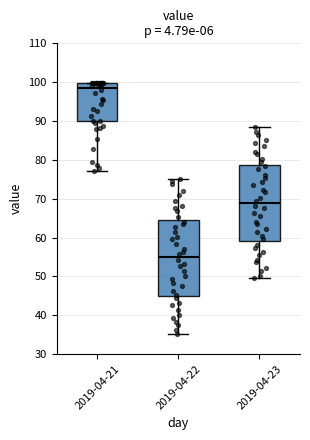

Where does the lower whisker of the box for 2019-04-21 end on the y-axis? The values are not printed on the chart, so give them approximately, as read against the axis.

77